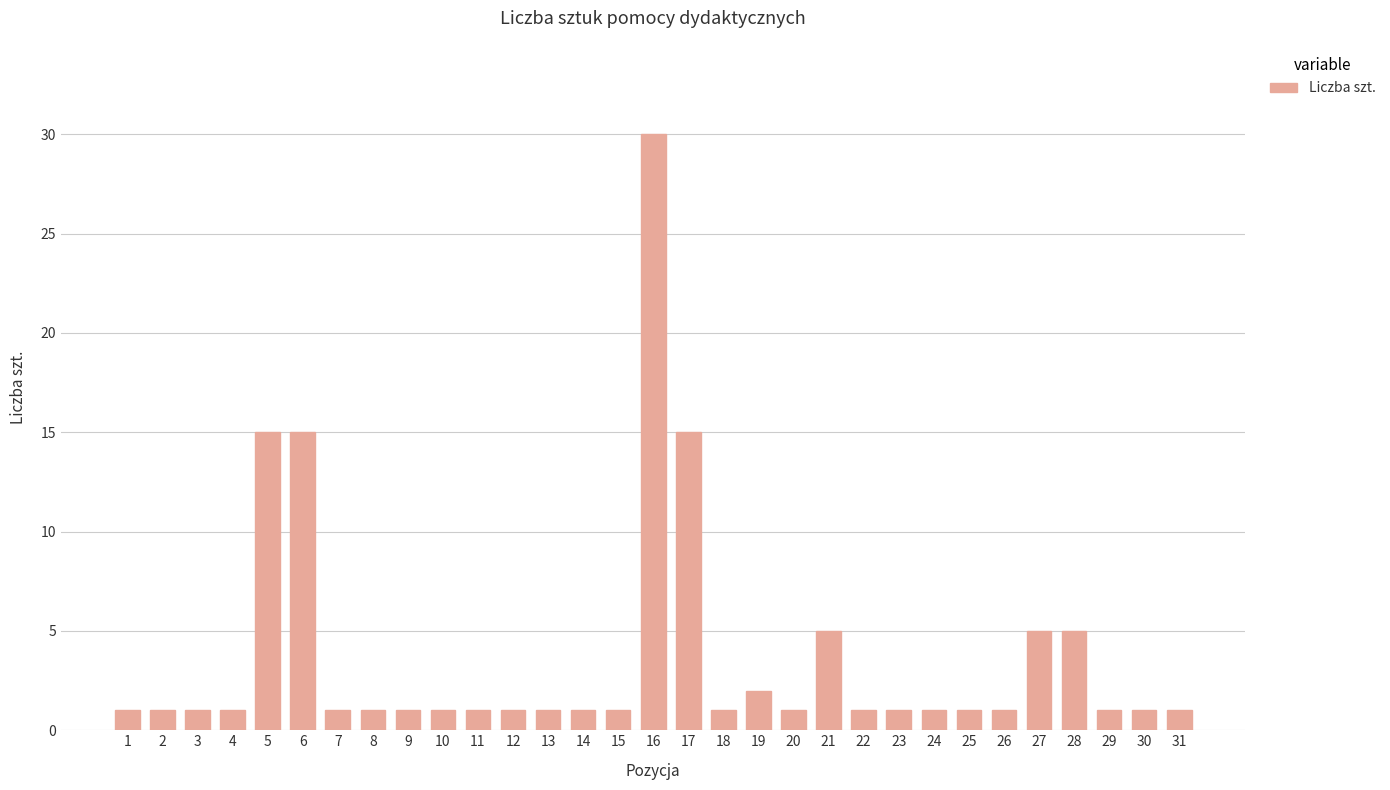

Reading left to right, transcribe all the data shown in this chart.

1=1	2=1	3=1	4=1	5=15	6=15	7=1	8=1	9=1	10=1	11=1	12=1	13=1	14=1	15=1	16=30	17=15	18=1	19=2	20=1	21=5	22=1	23=1	24=1	25=1	26=1	27=5	28=5	29=1	30=1	31=1